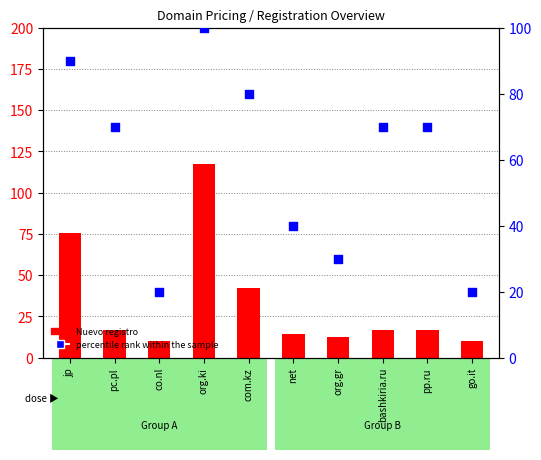

Which series reaches the minimum Y coordinate?

Nuevo registro